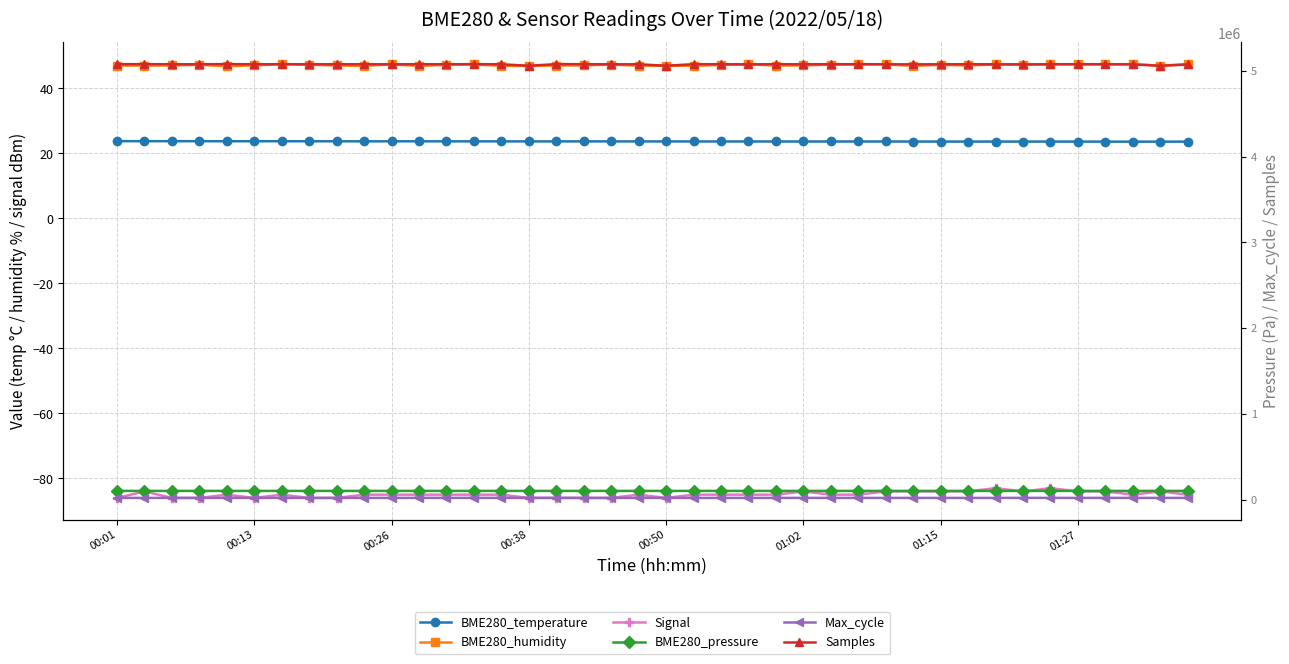

Is the value of Samples at 29 greater than the value of Signal at 14?

Yes